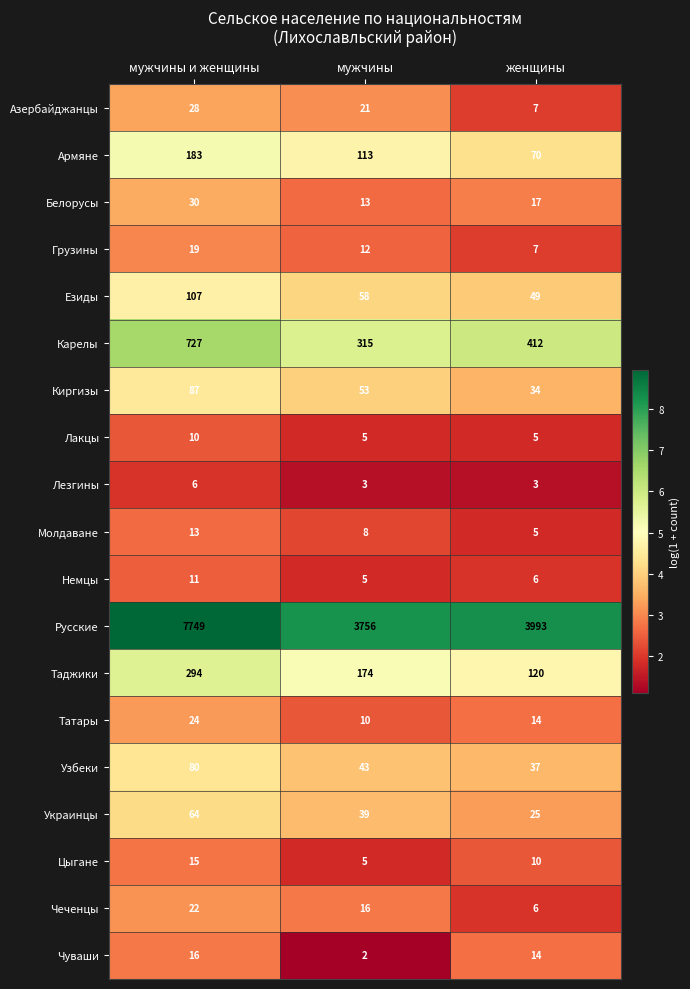

What is the difference between the highest and lowest values at мужчины и женщины?

7743